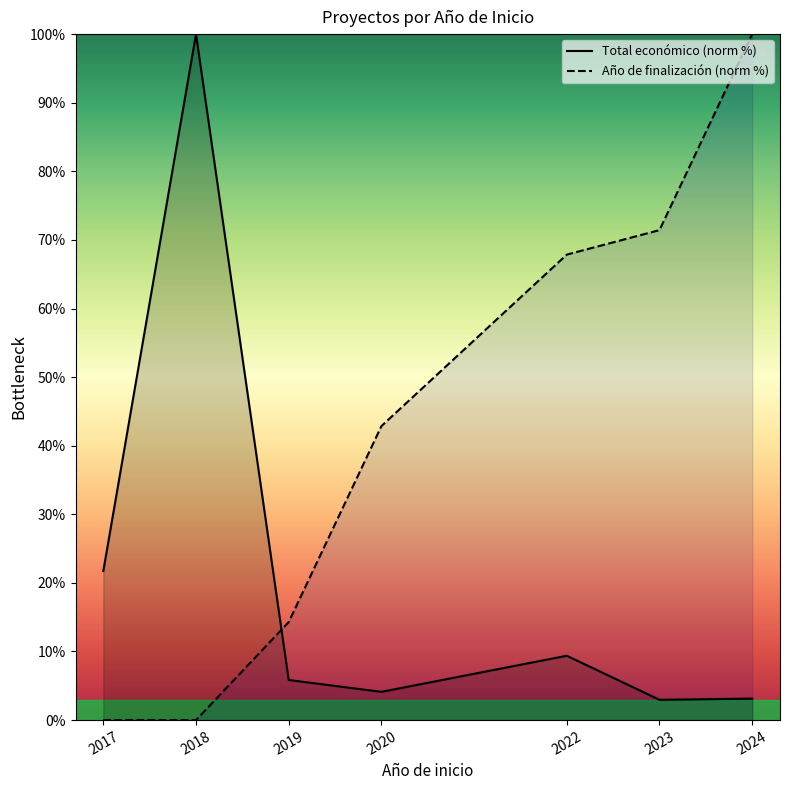

What is the highest value of the Total económico (norm %) series?

100.0